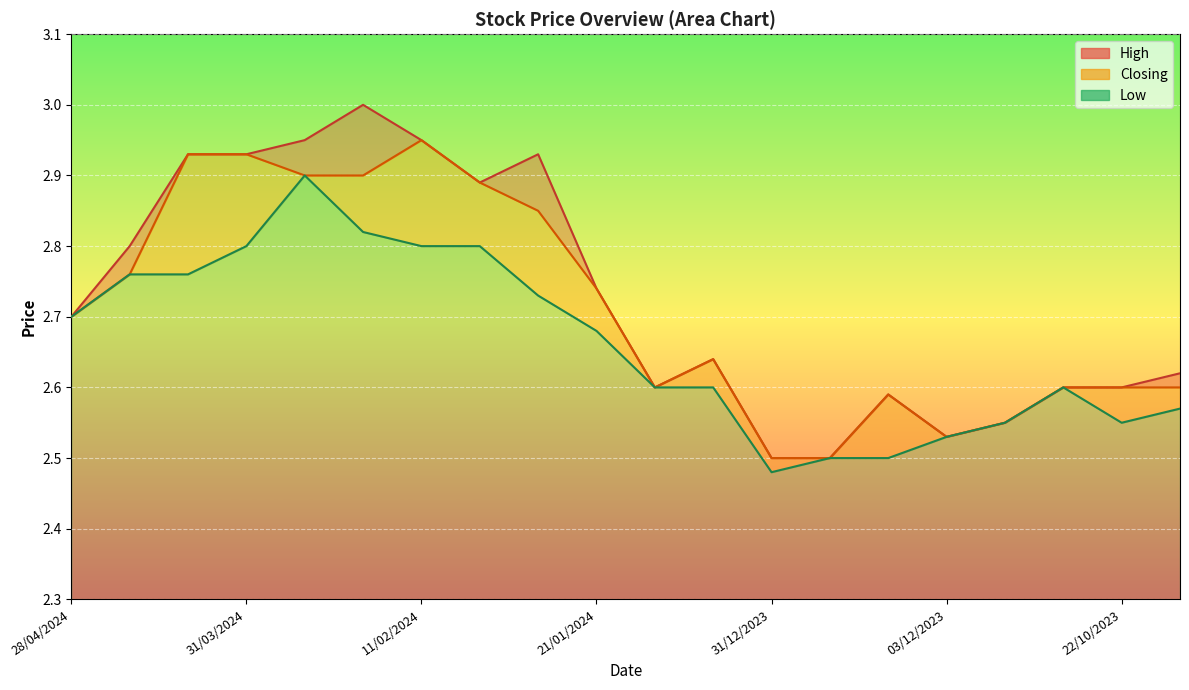

What is the sum of the Closing values at 29/10/2023 and 25/02/2024?

5.5